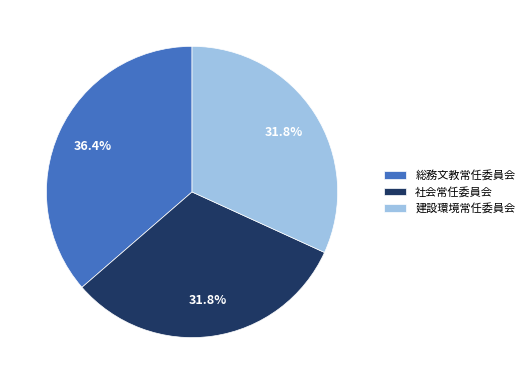

Which category has the biggest portion of the pie?

総務文教常任委員会